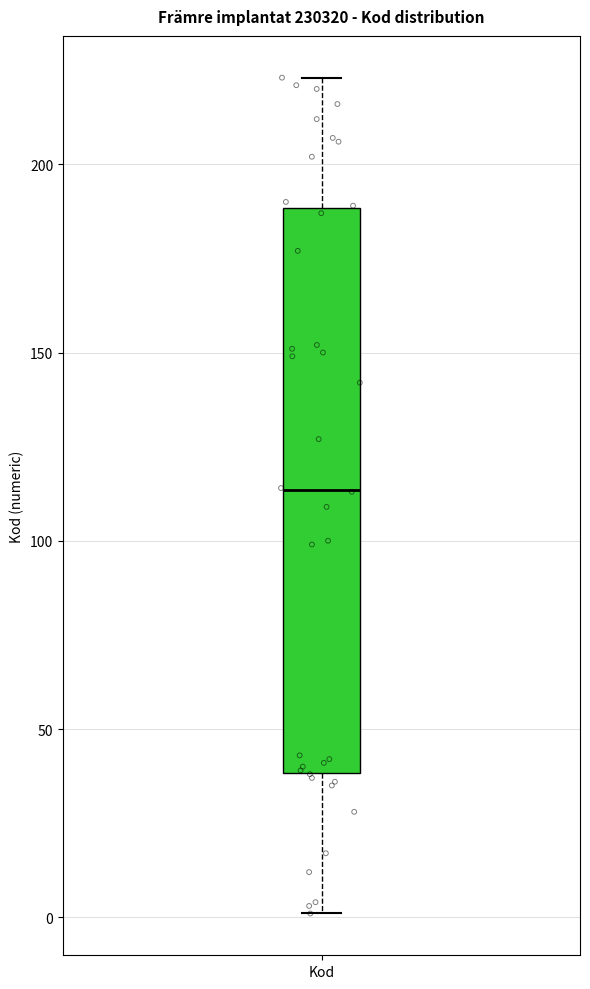

Where does the median line of the box for Kod sit on the y-axis? The values are not printed on the chart, so give them approximately, as read against the axis.

115